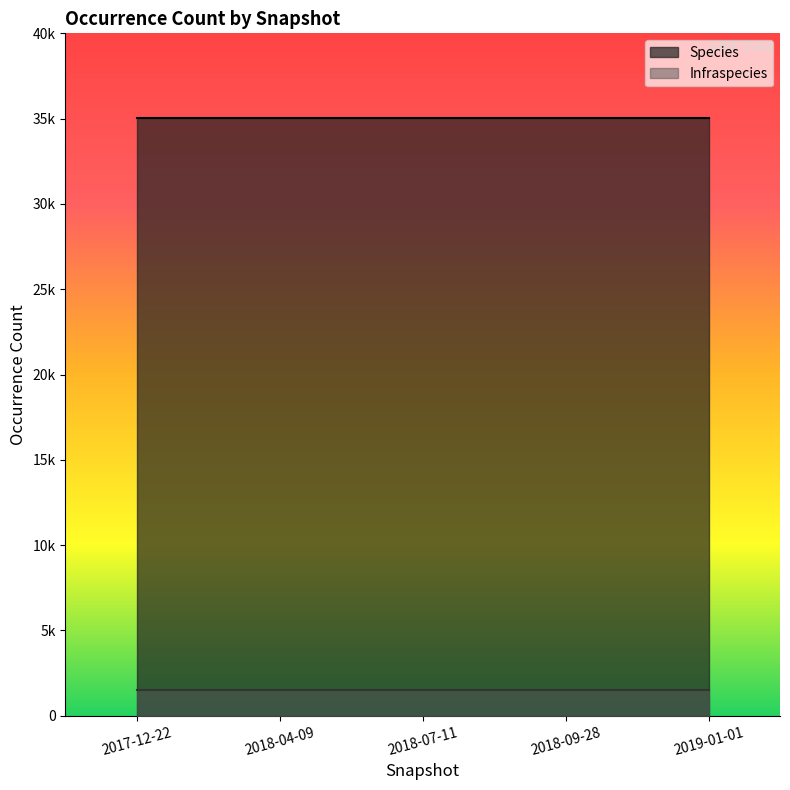

Reading left to right, list all the values displayed in this chart.

Species: 2017-12-22=35061	2018-04-09=35061	2018-07-11=35061	2018-09-28=35061	2019-01-01=35061
Infraspecies: 2017-12-22=1477	2018-04-09=1477	2018-07-11=1477	2018-09-28=1477	2019-01-01=1477